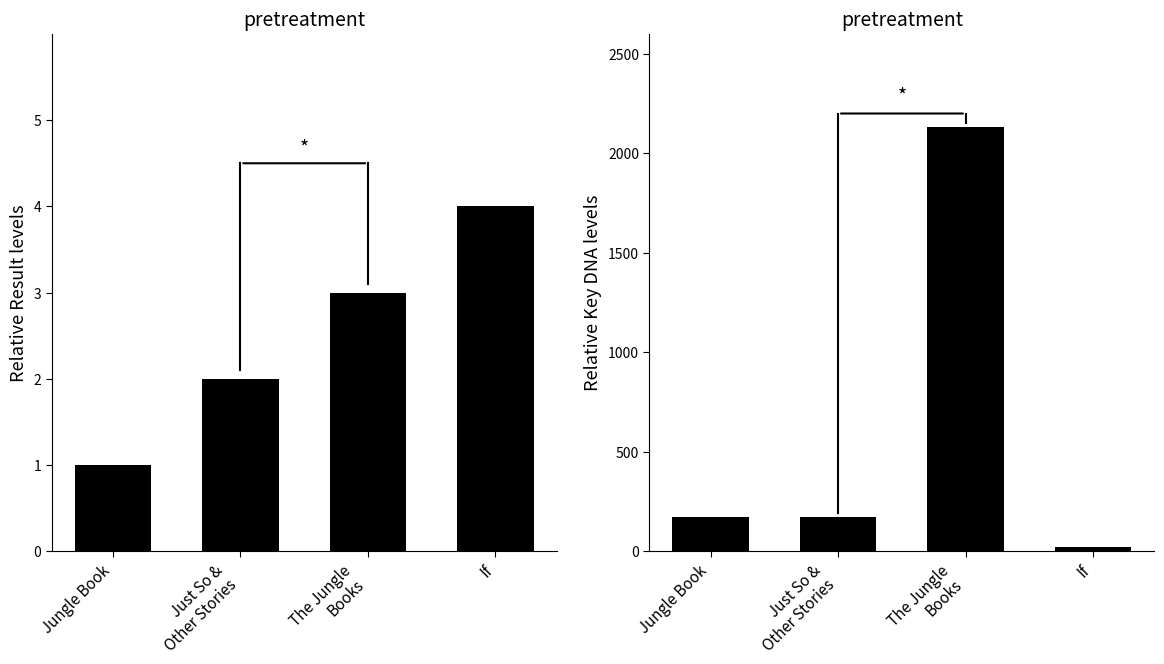

What are all the series names shown in the legend?

Result, Key